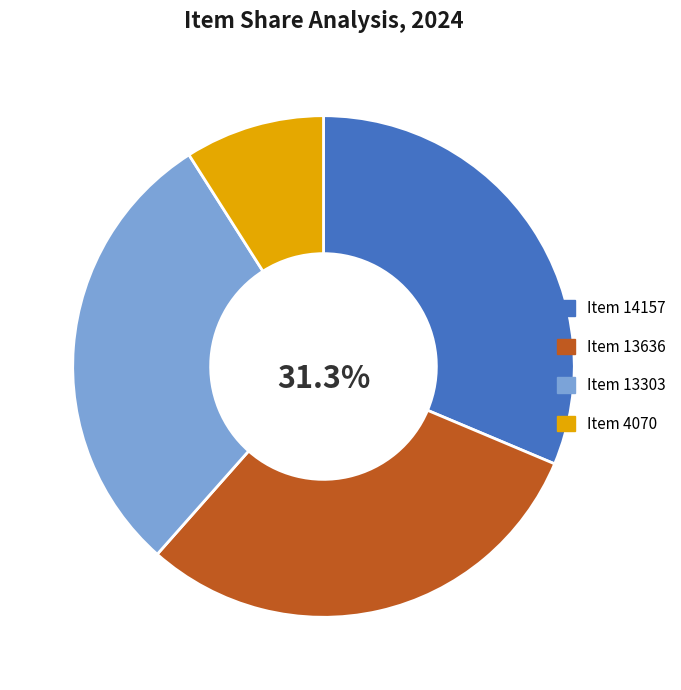

Rank the categories by value from highest to lowest.

Item 14157, Item 13636, Item 13303, Item 4070